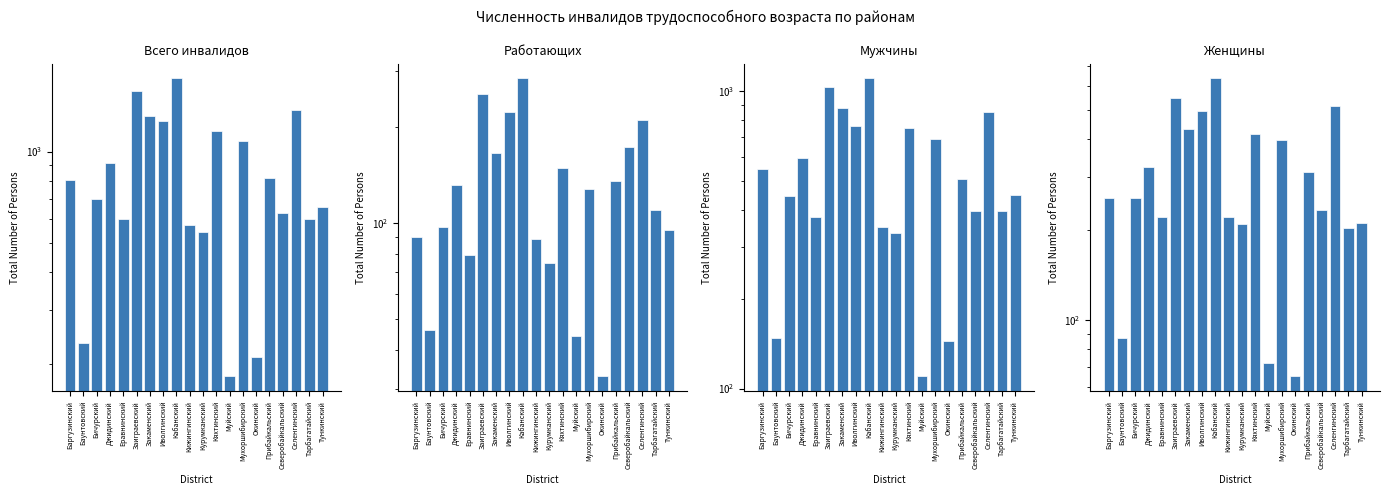

Which series has the largest range (max minus min)?

Всего инвалидов